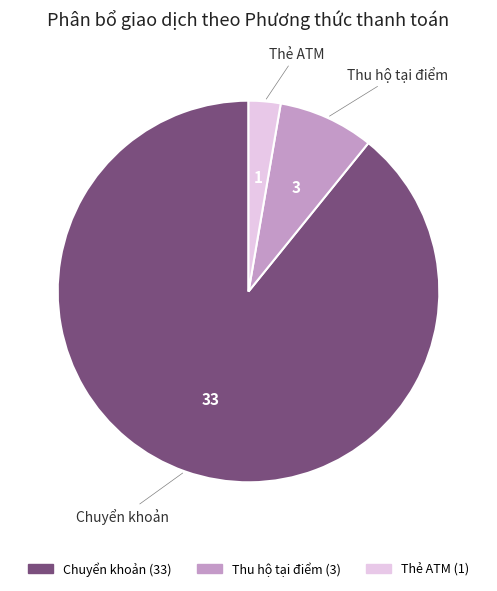

Which category accounts for the majority?

Chuyển khoản